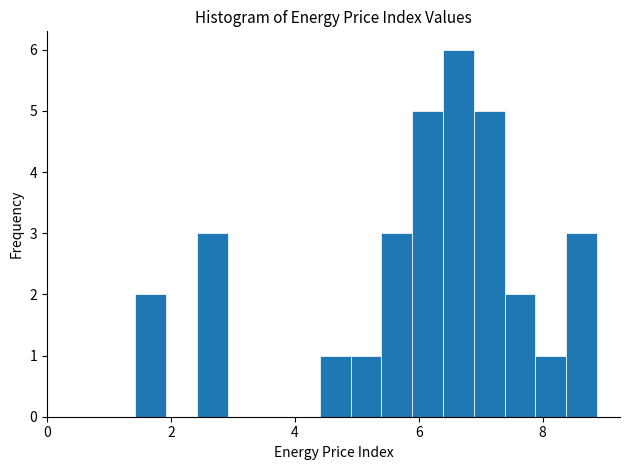

Around what value on the x-axis is the tallest bar? Give the approximate position of its centre, as read against the axis.

6.6